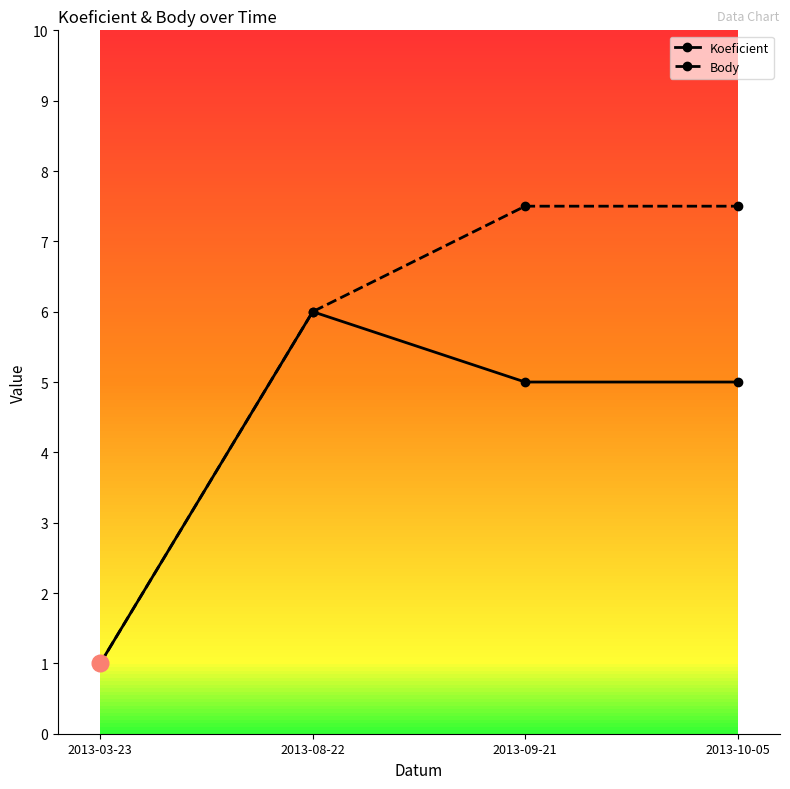

The value of Koeficient at 2013-08-22 is 2.6. True or false?

False